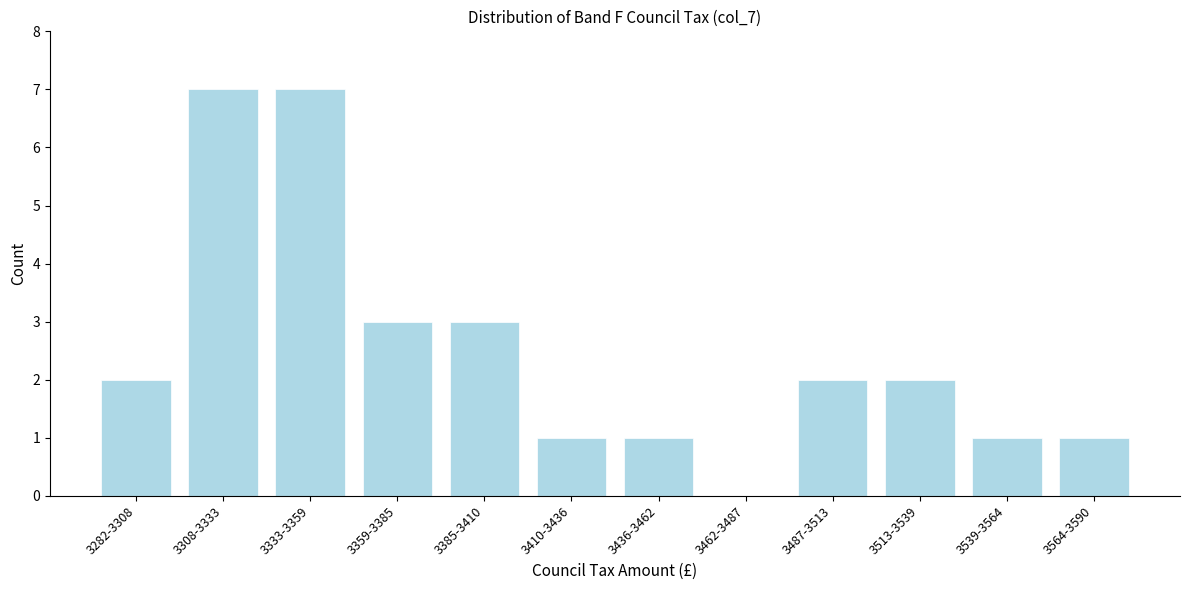

Reading left to right, what are all the values shown in this chart?

3282-3308=2	3308-3333=7	3333-3359=7	3359-3385=3	3385-3410=3	3410-3436=1	3436-3462=1	3462-3487=0	3487-3513=2	3513-3539=2	3539-3564=1	3564-3590=1